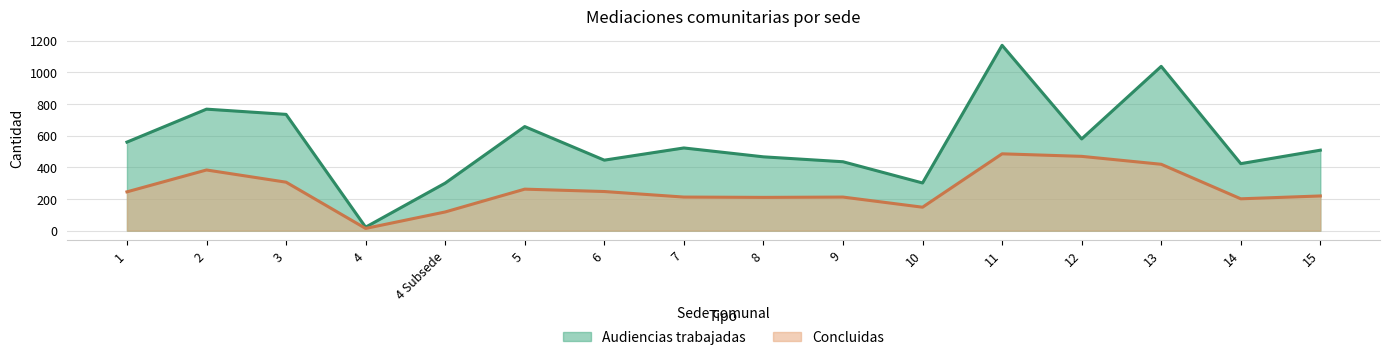

List the labels in order of Audiencias trabajadas value, smallest first.

4, 4 Subsede, 10, 14, 9, 6, 8, 15, 7, 1, 12, 5, 3, 2, 13, 11